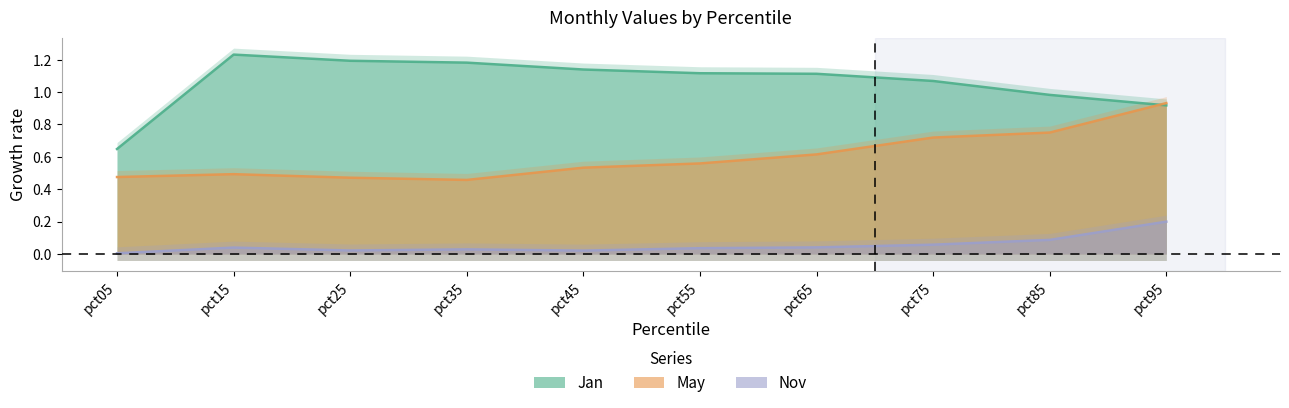

Rank the series by their average value, from lowest to highest.

Nov, May, Jan